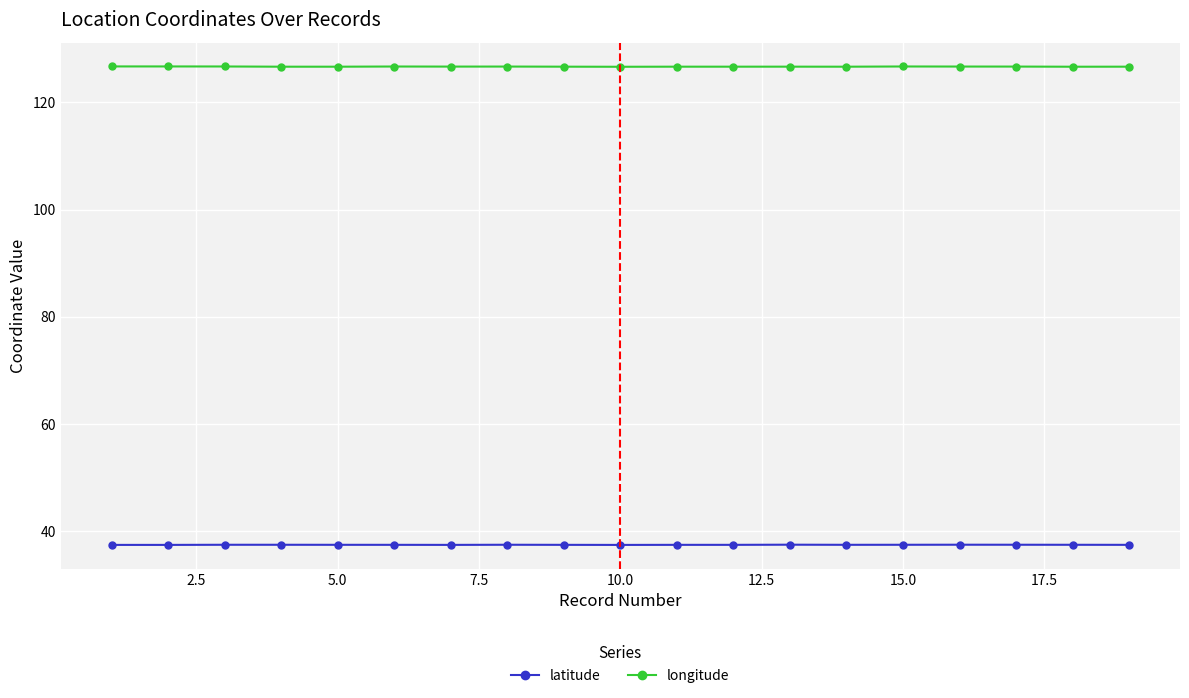

True or false: latitude has more than 0 points higher than both neighbors.

True